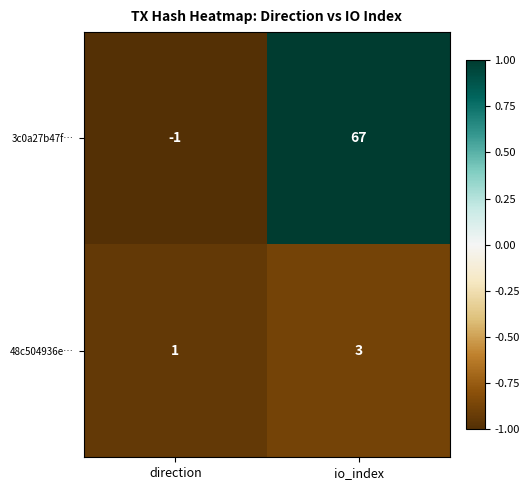

What is the total value across all series at direction?

0